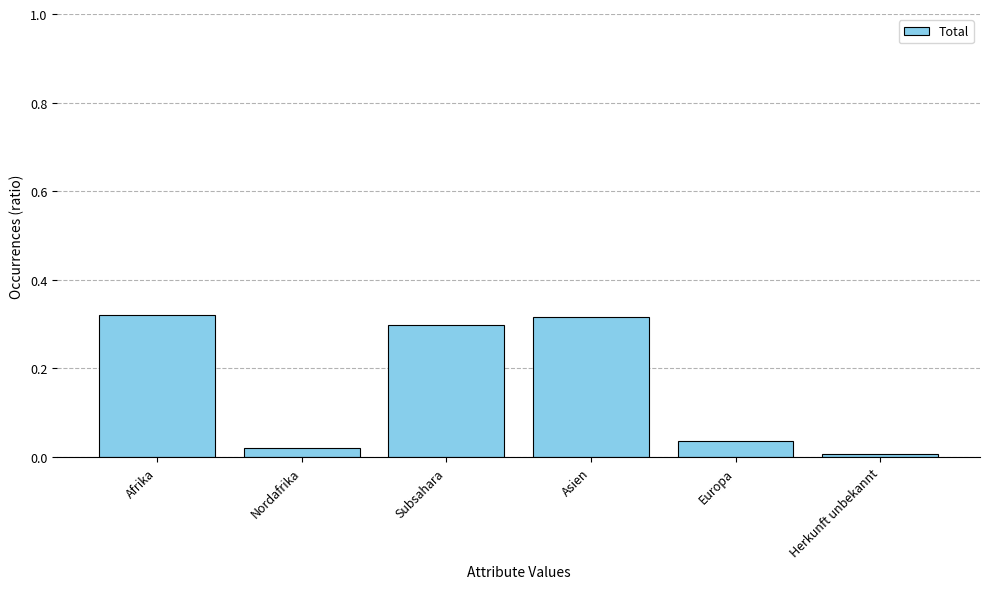

What is the label of the 5th bar from the right?

Nordafrika